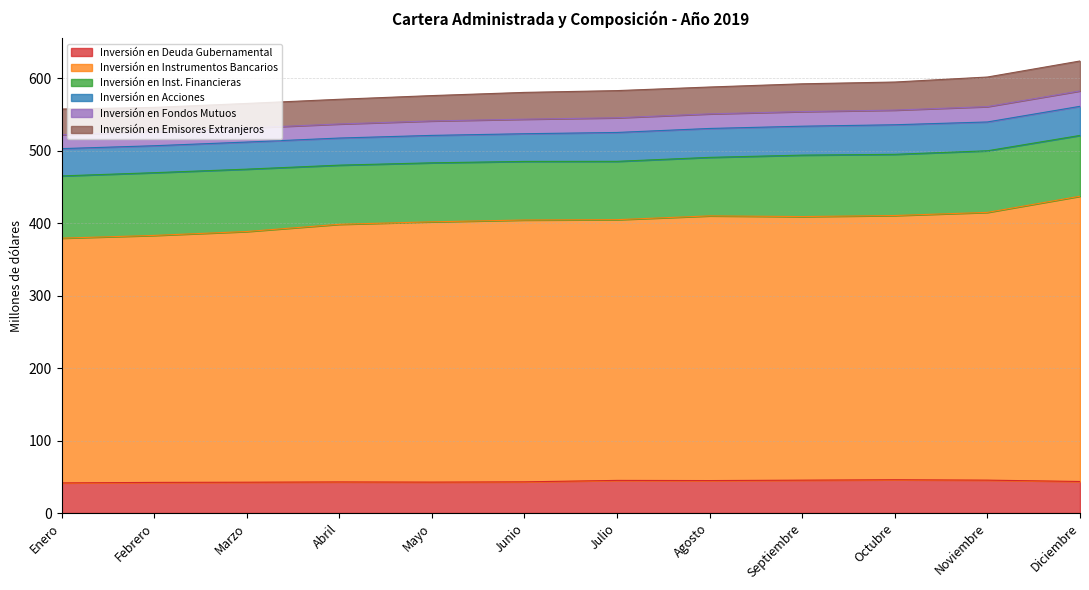

Reading left to right, extract all data points from this chart.

Inversión en Deuda Gubernamental: 41.5	42.2	42.5	42.9	42.6	43.0	45.0	44.8	45.3	45.9	45.4	43.5
Inversión en Instrumentos Bancarios: 337.8	340.9	346.0	355.6	359.3	361.4	359.9	365.4	363.8	364.7	369.6	393.7
Inversión en Inst. Financieras: 85.9	86.6	86.1	81.6	81.4	80.9	80.5	80.8	84.8	84.5	85.0	83.9
Inversión en Acciones: 37.7	37.2	37.4	37.4	37.9	38.2	39.9	39.9	39.9	40.8	39.8	40.2
Inversión en Fondos Mutuos: 19.3	19.3	19.4	19.4	19.9	20.1	20.3	20.1	20.2	20.2	21.2	21.2
Inversión en Emisores Extranjeros: 35.4	33.6	33.9	34.1	35.0	37.0	37.5	37.1	38.3	38.8	40.9	41.3